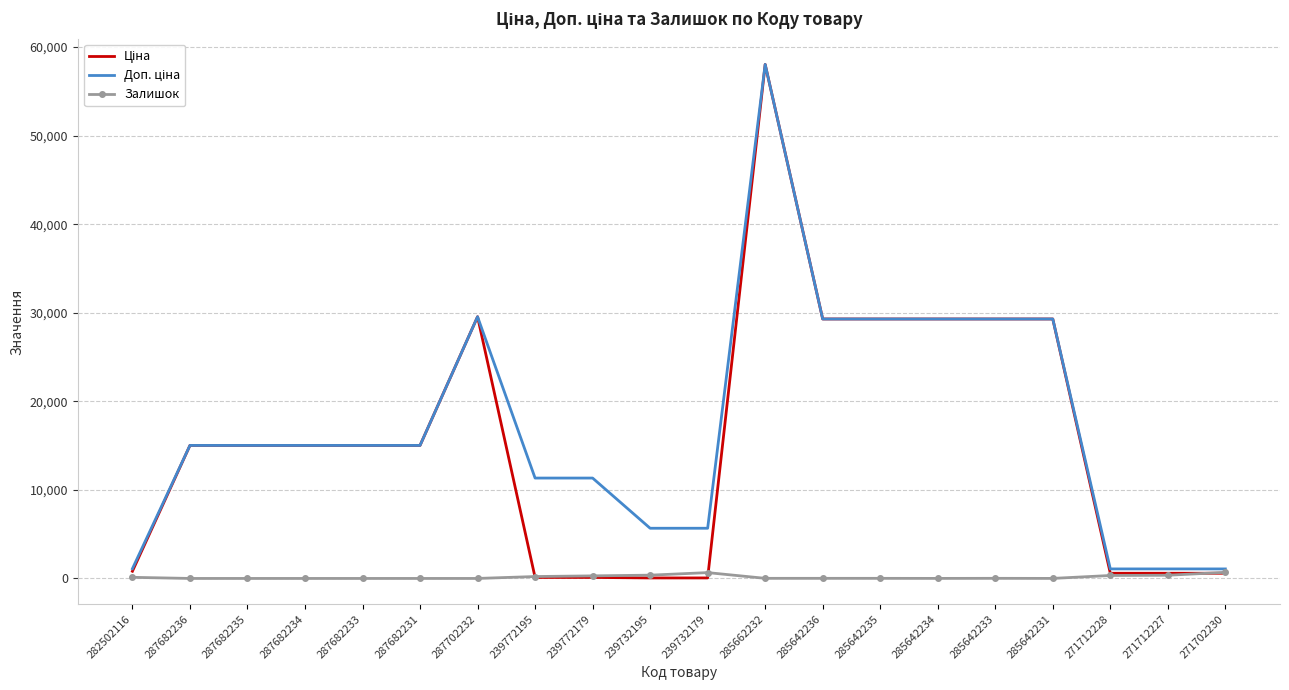

At which category is the sum across all series the highest?

285662232